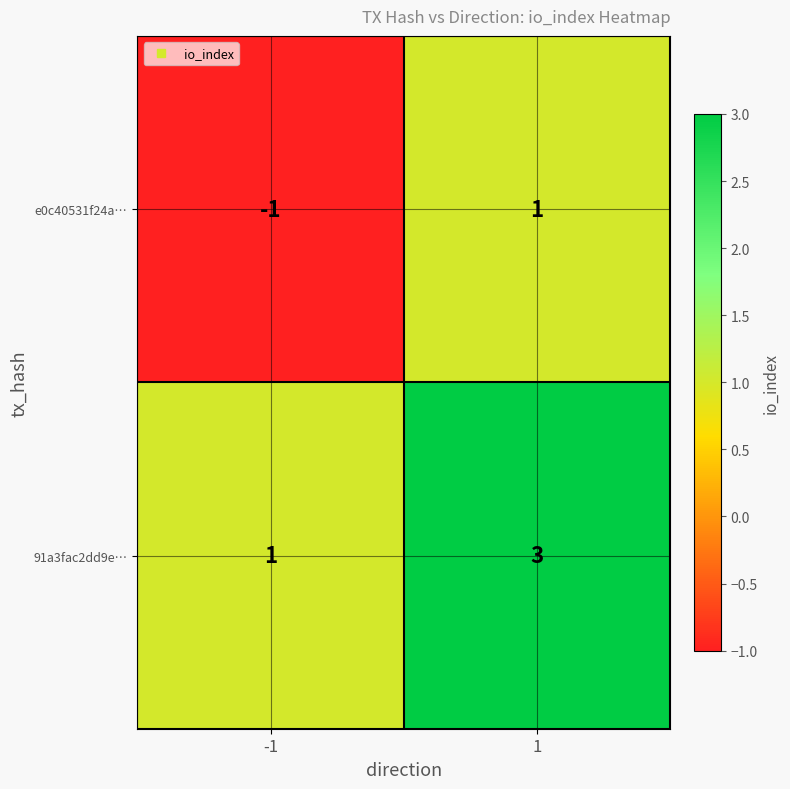

List the series in order of their overall mean, lowest first.

e0c40531f24a…, 91a3fac2dd9e…